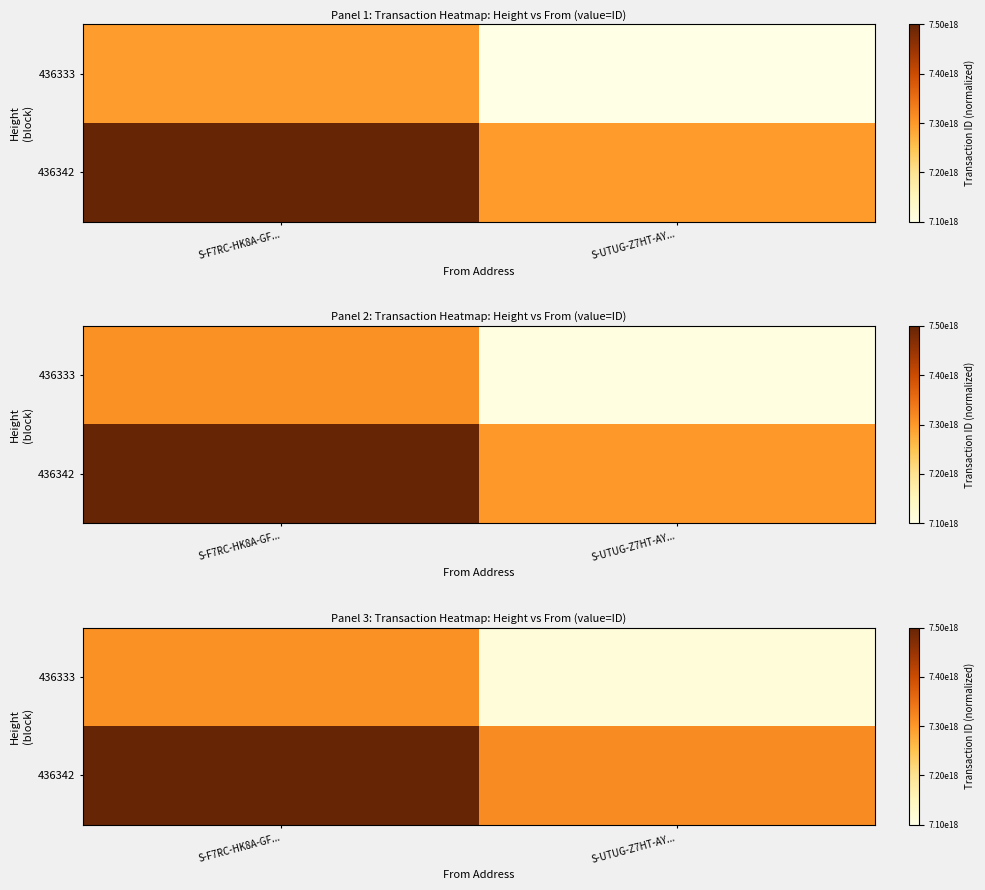

Which label corresponds to the smallest value in the chart?

S-UTUG-Z7HT-AY...